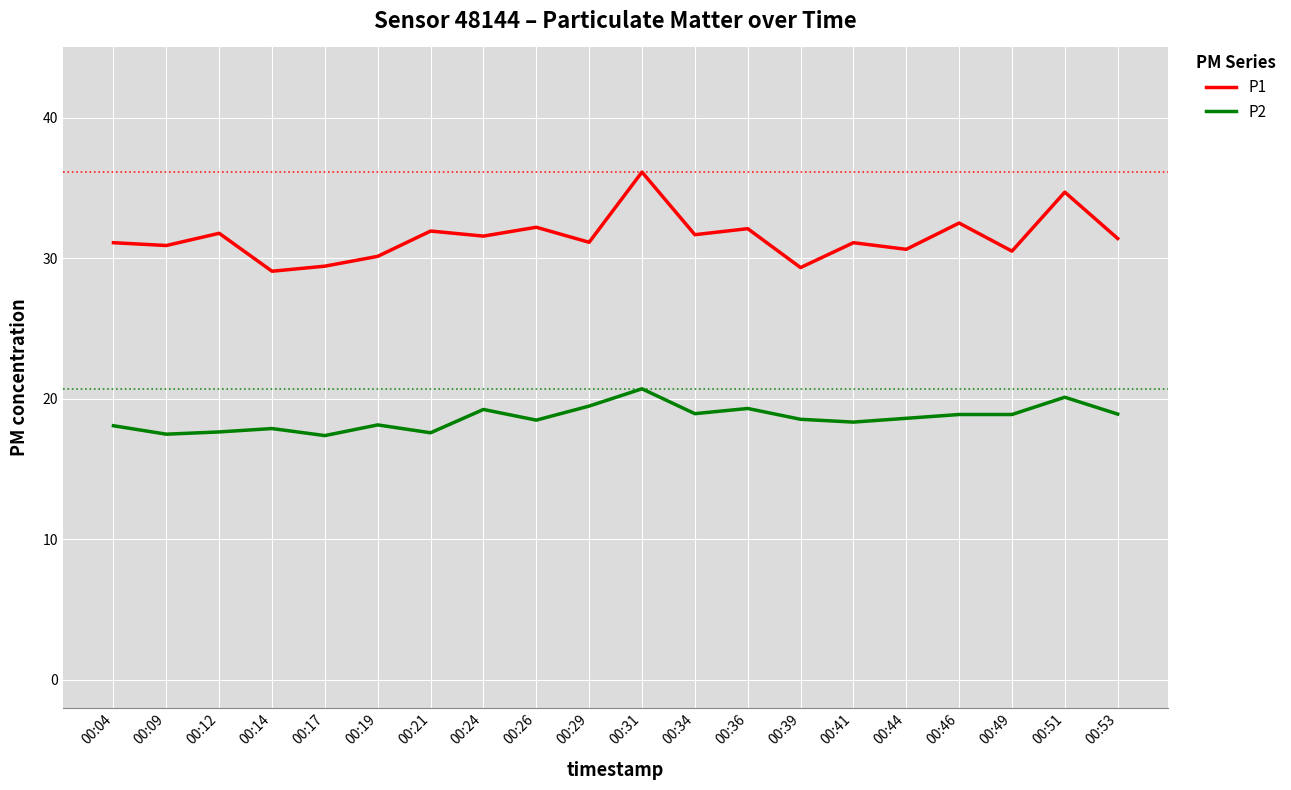

Rank the series at 00:34 from highest to lowest value.

P1, P2